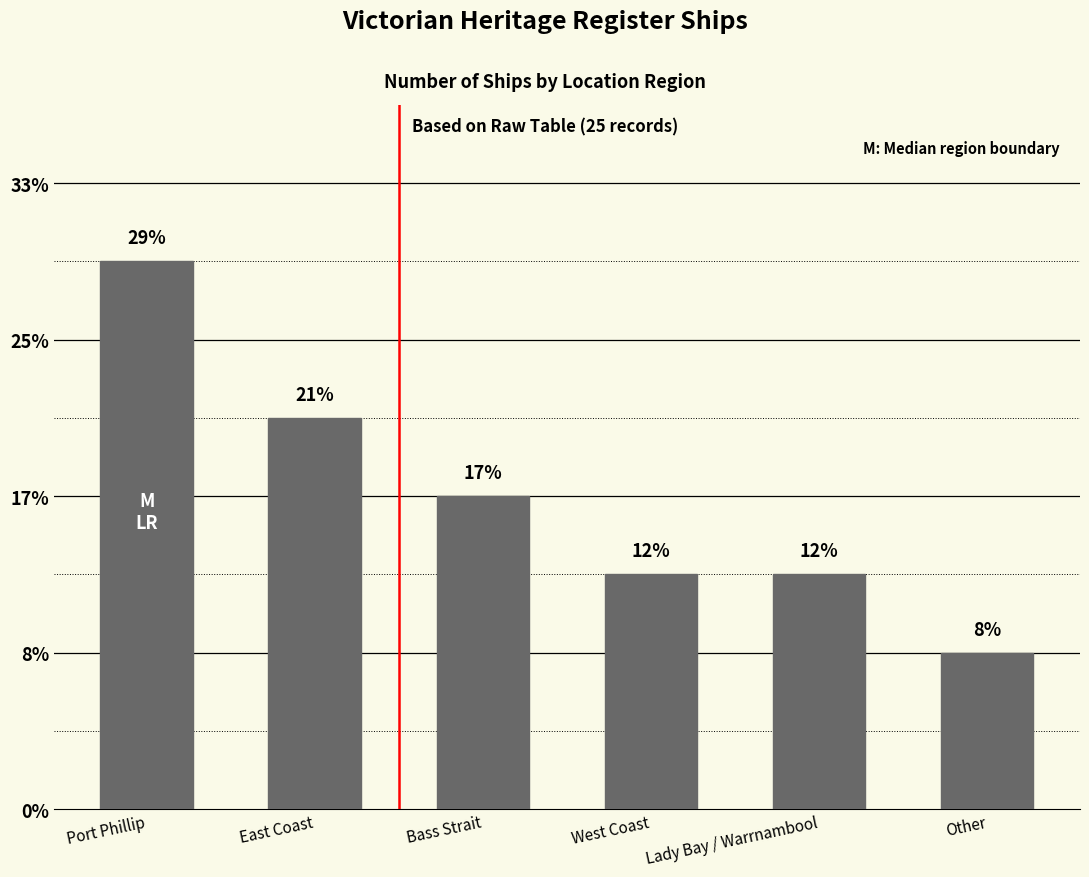

Which category has the lowest value across all series?

Other